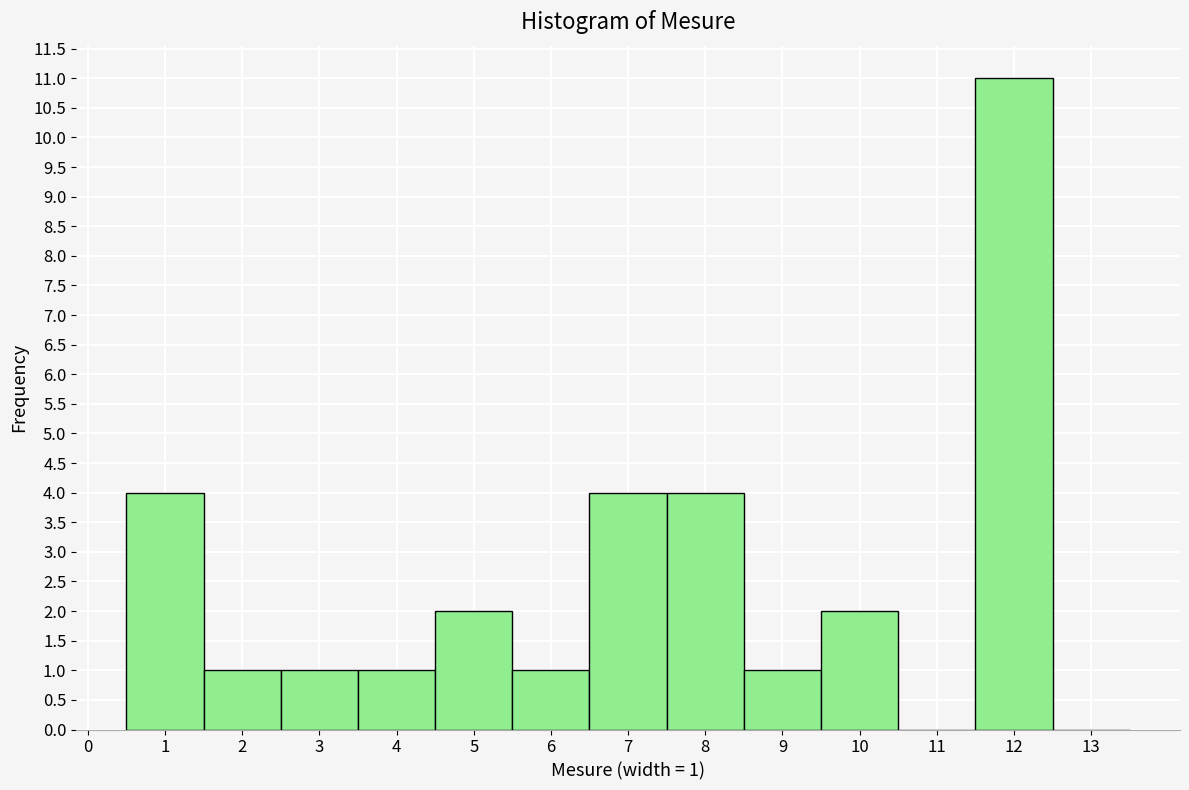

Which range on the x-axis has the tallest bar?

11.5 to 12.5